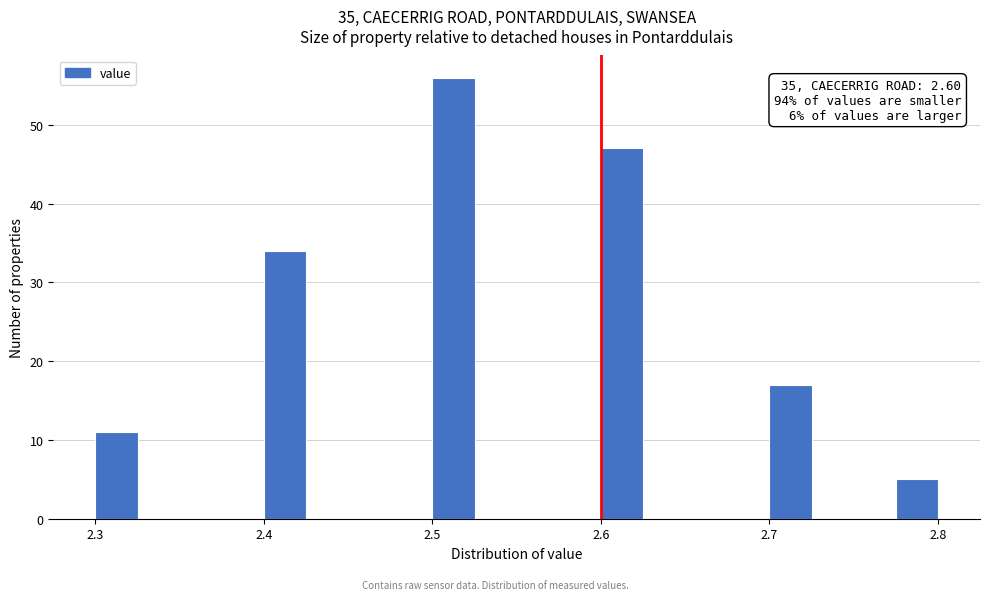

Around what value on the x-axis is the tallest bar? Give the approximate position of its centre, as read against the axis.

2.51